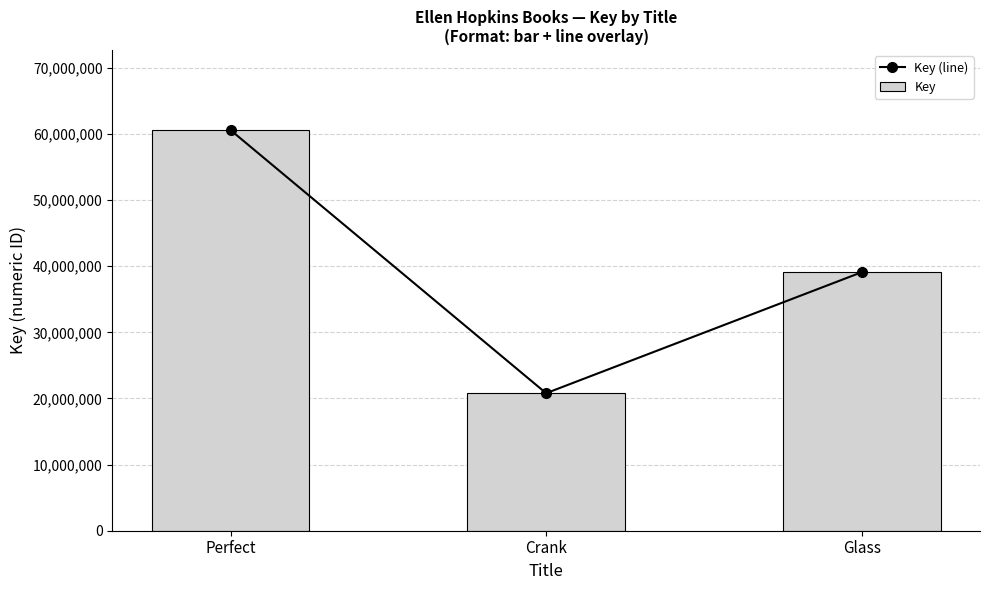

At how many categories does at least one series exceed 36212531?

2